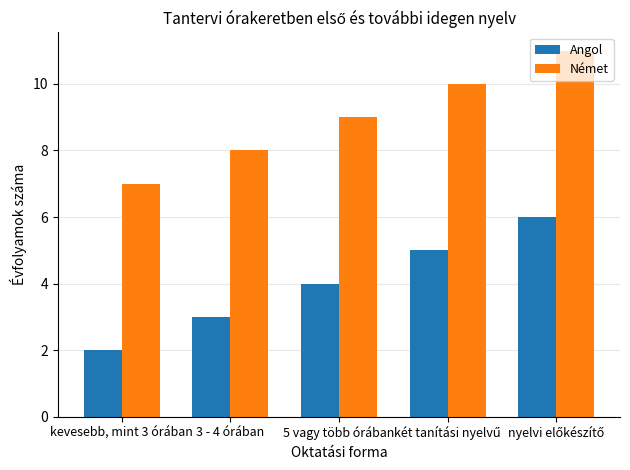

Reading right to left, extract all data points from this chart.

Angol: 6	5	4	3	2
Német: 11	10	9	8	7